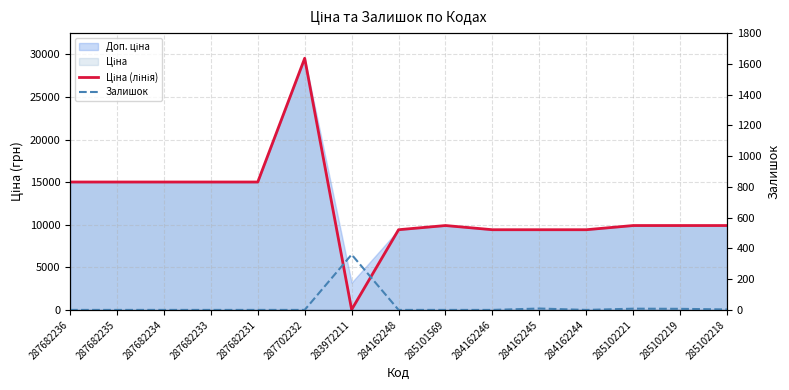

What is the difference between the maximum and minimum values in the Ціна (лінія) series?

29516.9